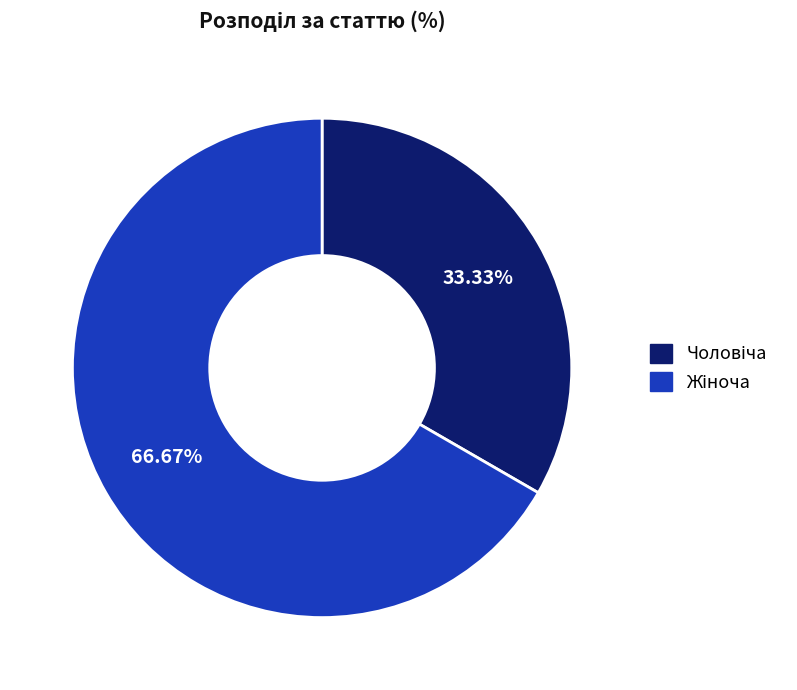

Does any single category account for the majority?

Yes